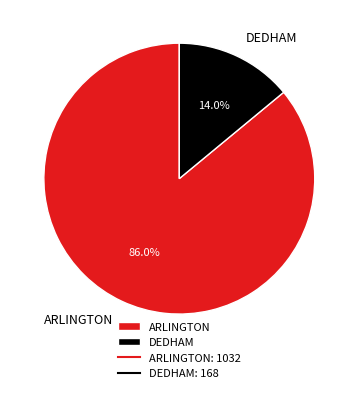

Count the number of slices in the pie.

2